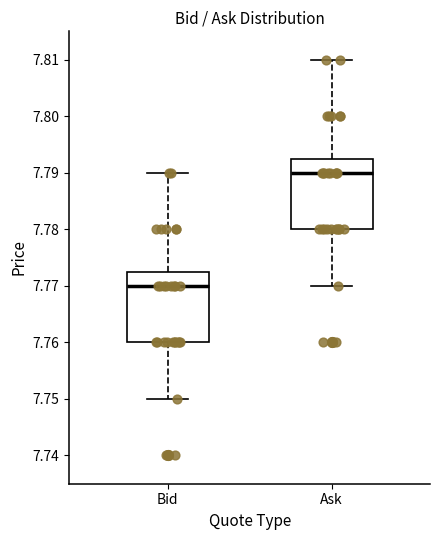

Reading left to right, read every box against the y-axis: the position of its median line, the range the box covers, and the ends of its whiskers. The values are not printed on the chart, so give them approximately, as read against the axis.

Bid: median 7.770, box 7.760 to 7.773, whiskers 7.750 to 7.790
Ask: median 7.790, box 7.780 to 7.793, whiskers 7.770 to 7.810